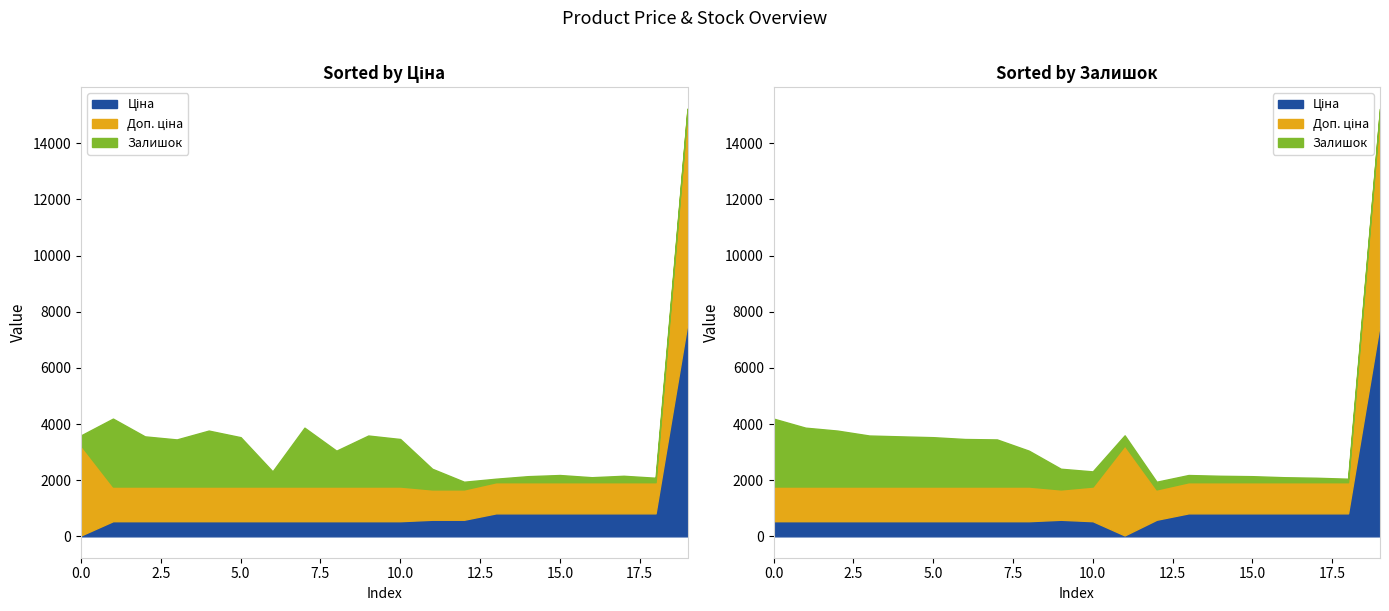

Does the chart display data point markers on the line(s)?

No